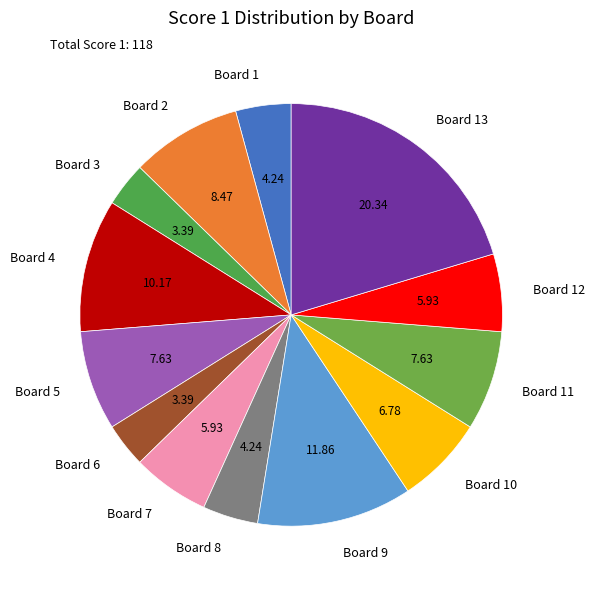

Is there a majority slice in this chart?

No